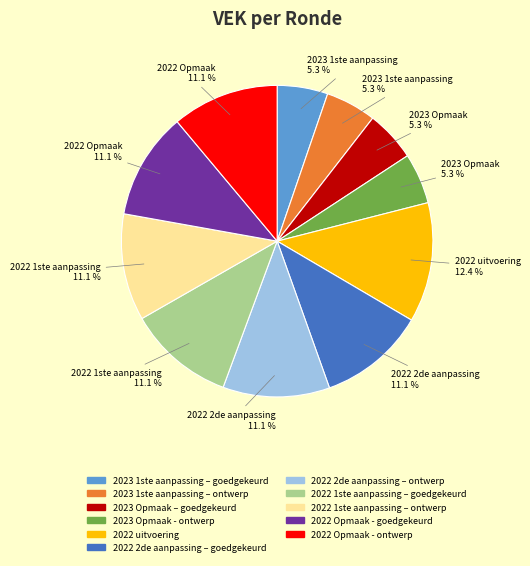

Count the number of slices in the pie.

11